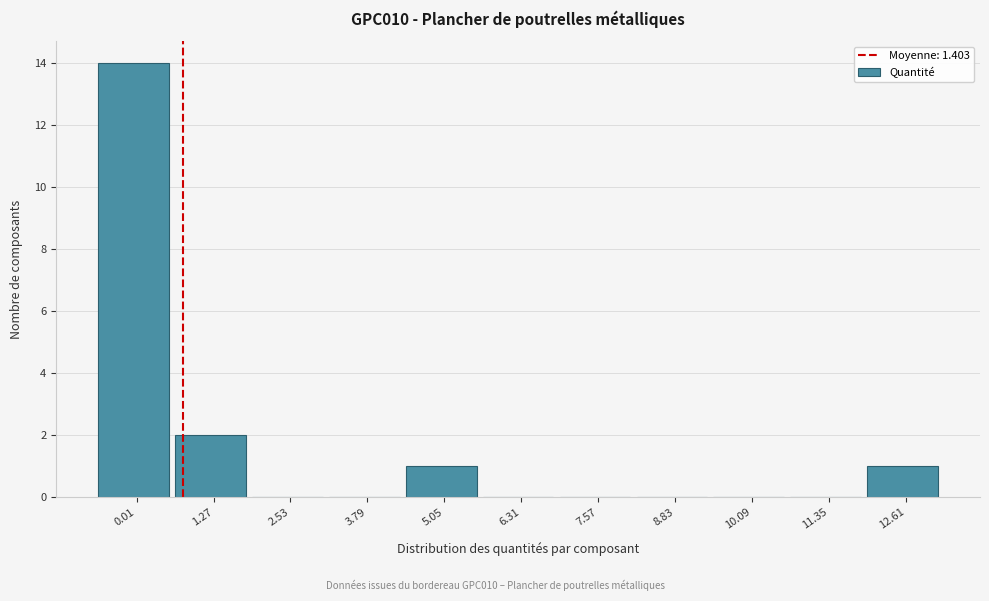

Reading right to left, extract all data points from this chart.

12.61=1	11.35=0	10.09=0	8.83=0	7.57=0	6.31=0	5.05=1	3.79=0	2.53=0	1.27=2	0.01=14